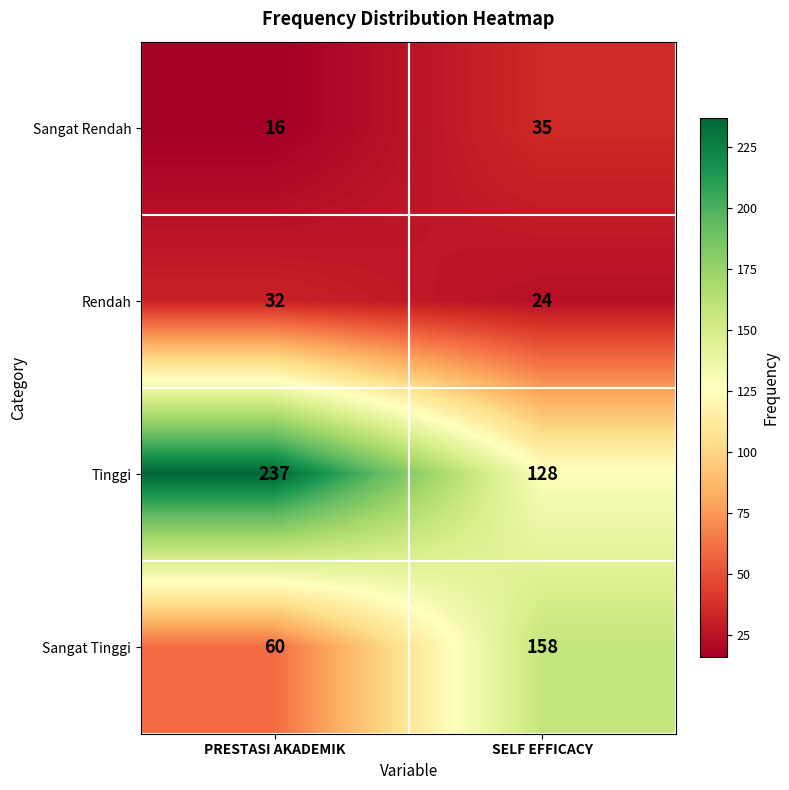

How many categories are shown in the chart?

2